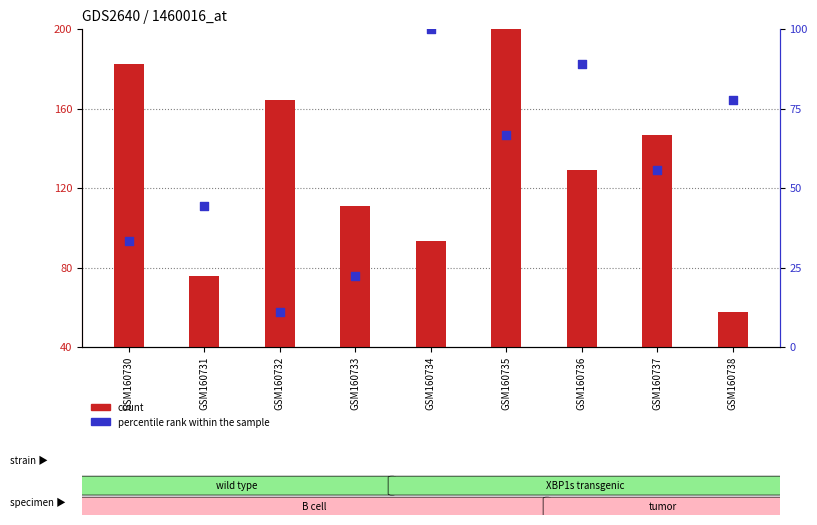

What are all the series names shown in the legend?

count, percentile rank within the sample